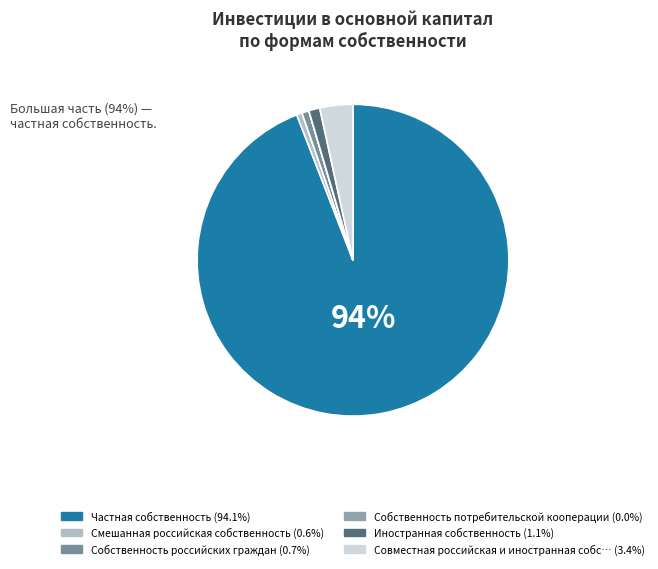

Which category has the smallest portion of the pie?

Собственность потребительской кооперации